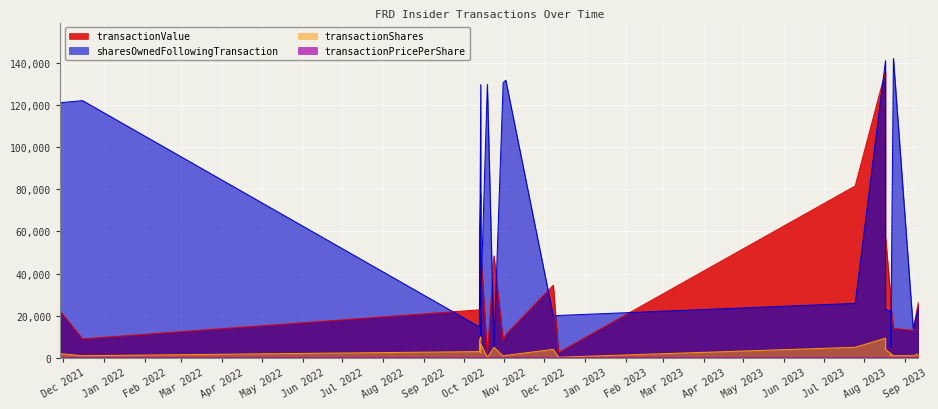

True or false: sharesOwnedFollowingTransaction and transactionShares cross at least once.

False